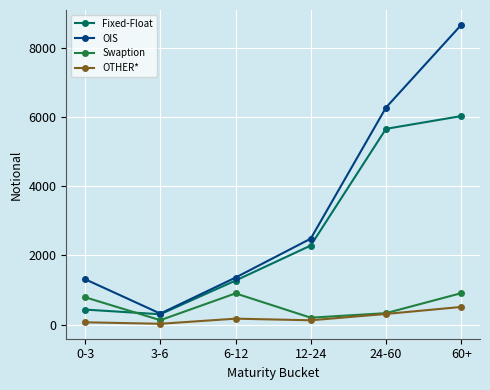

True or false: Swaption and OIS intersect in this chart.

False